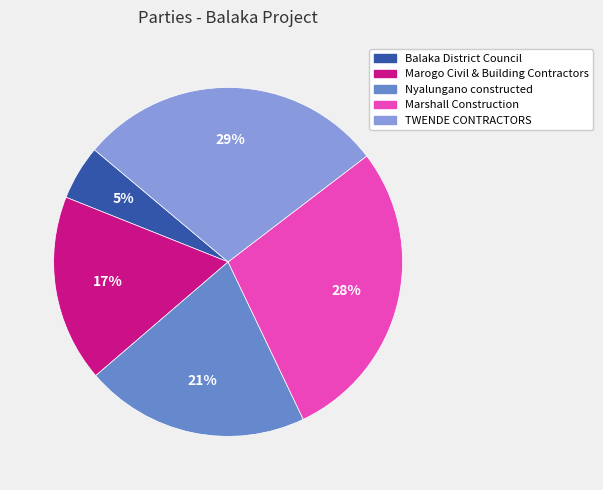

The Nyalungano constructed slice represents 27% of the pie. True or false?

False